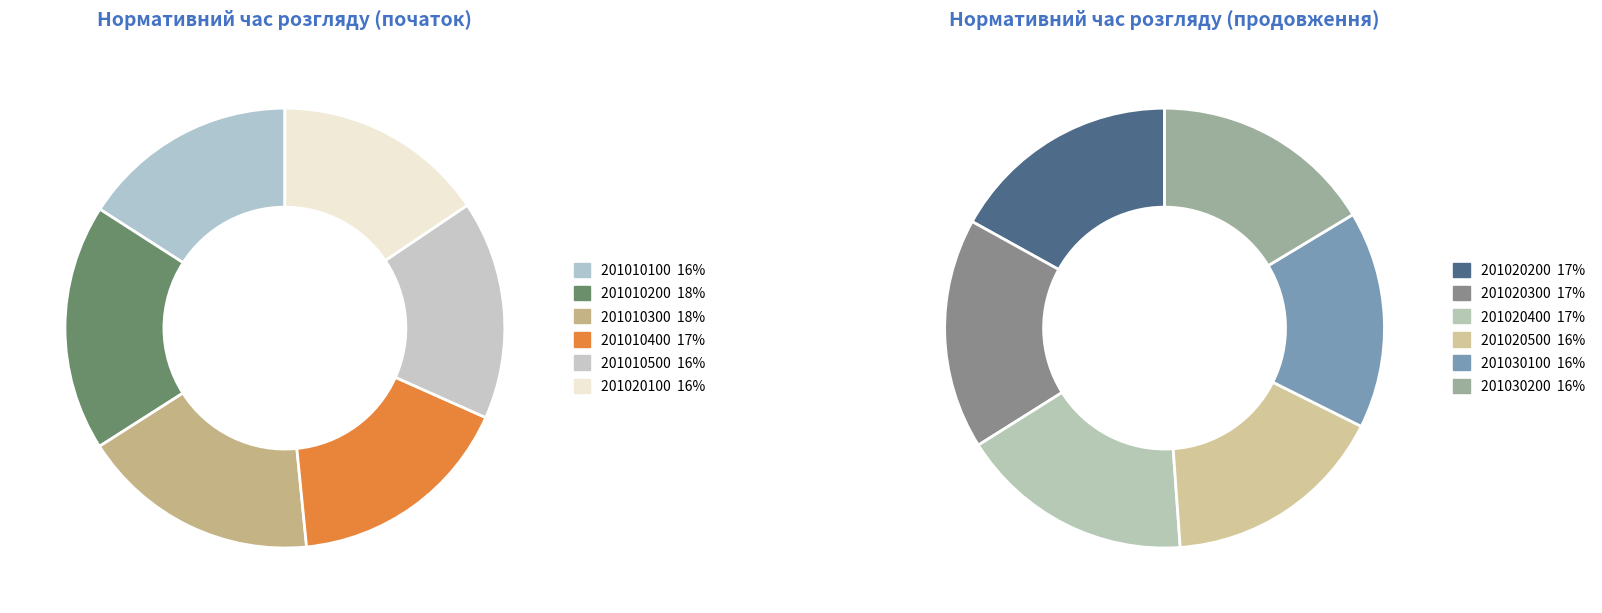

Which category has the smallest portion of the pie?

201020100